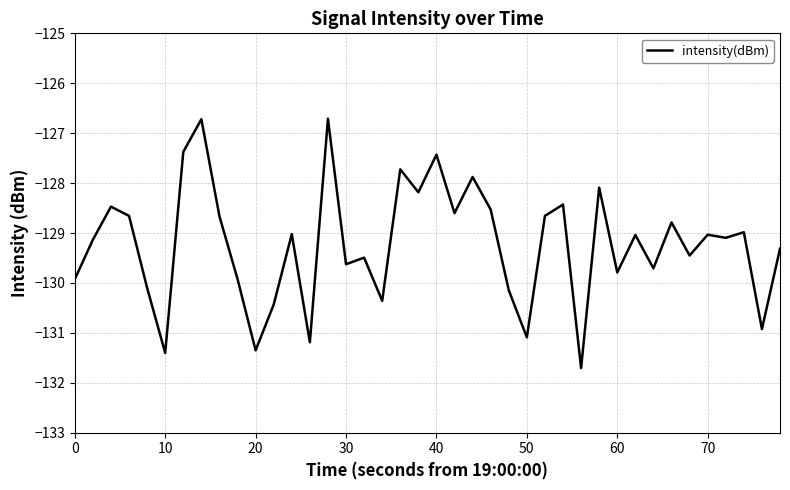

What is the greatest value displayed?

-126.7